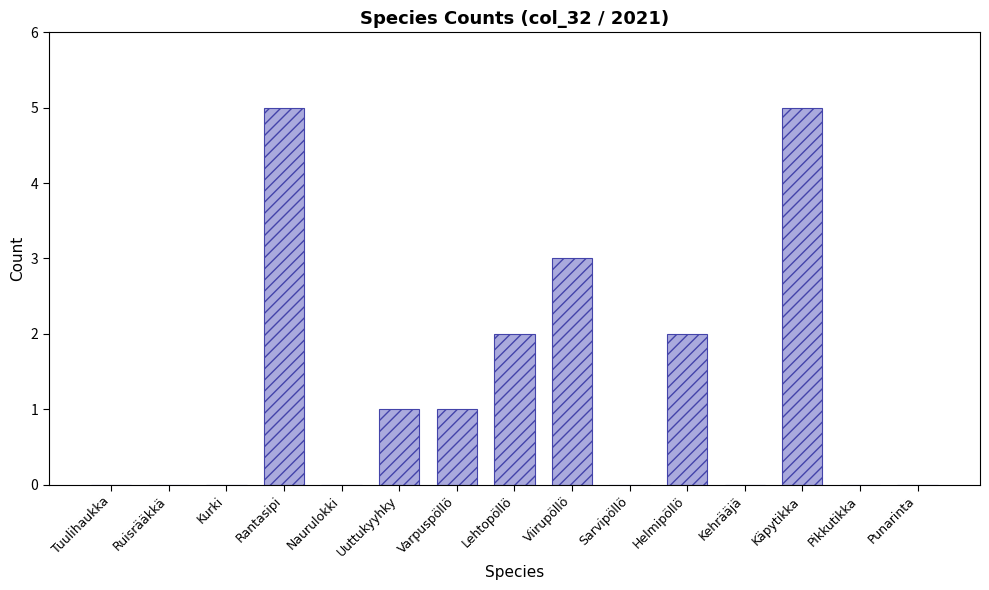

What is the change in value from Kehrääjä to Käpytikka?

+5